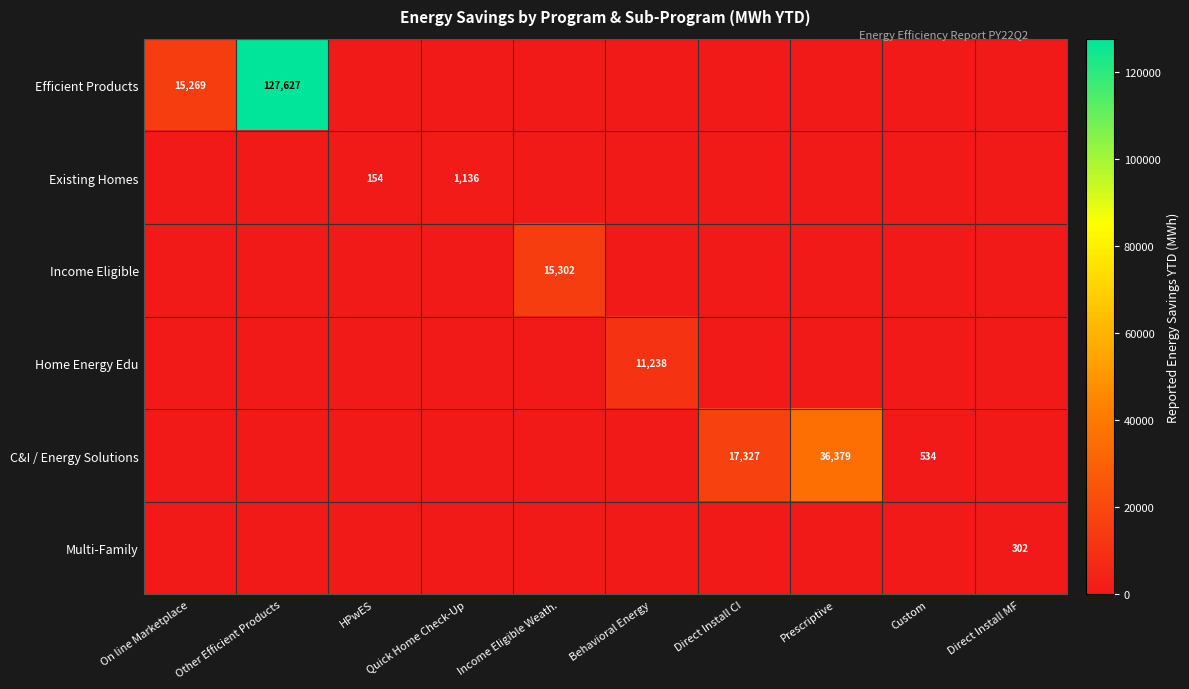

The value of Multi-Family at Direct Install MF is 72. True or false?

False